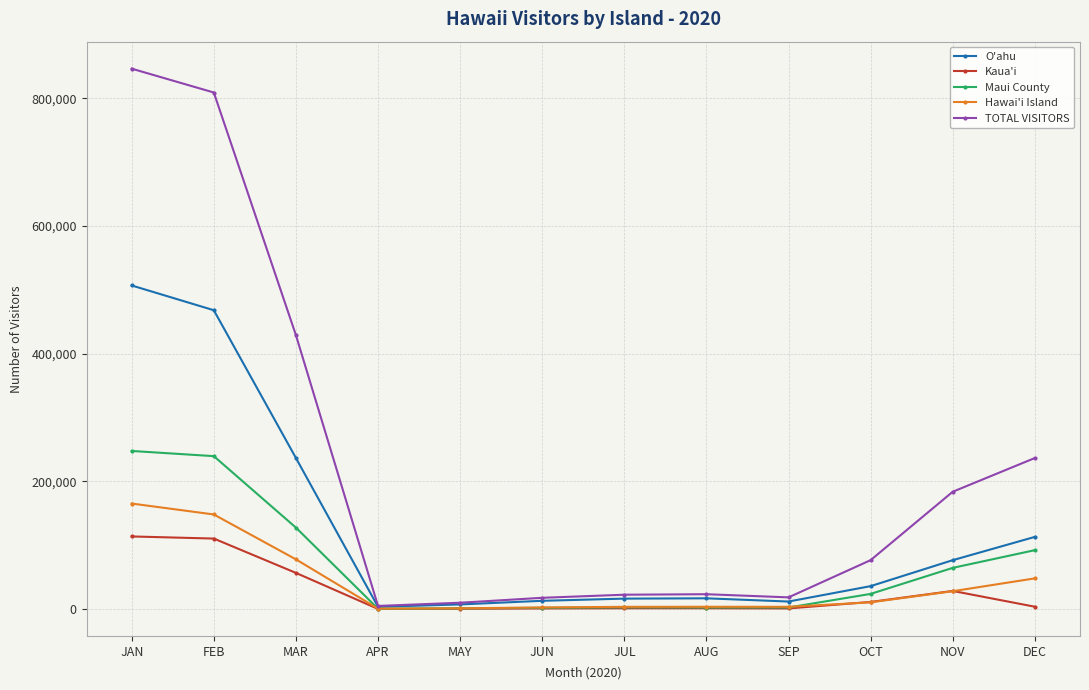

What is the difference between the Kaua'i values at MAY and JUN?

465.3